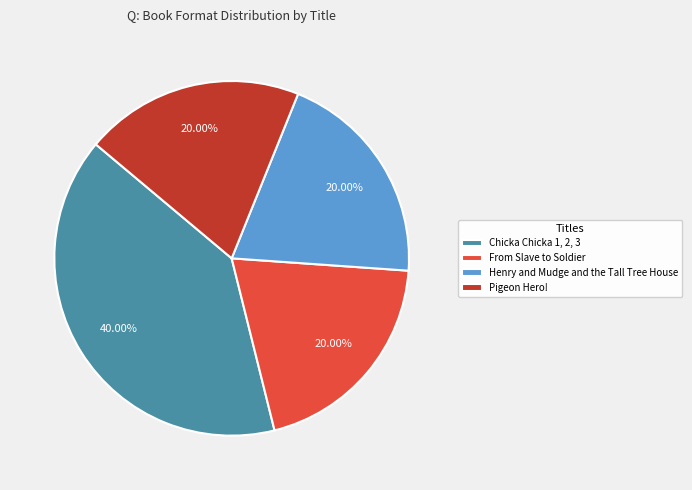

Does any single category account for the majority?

No